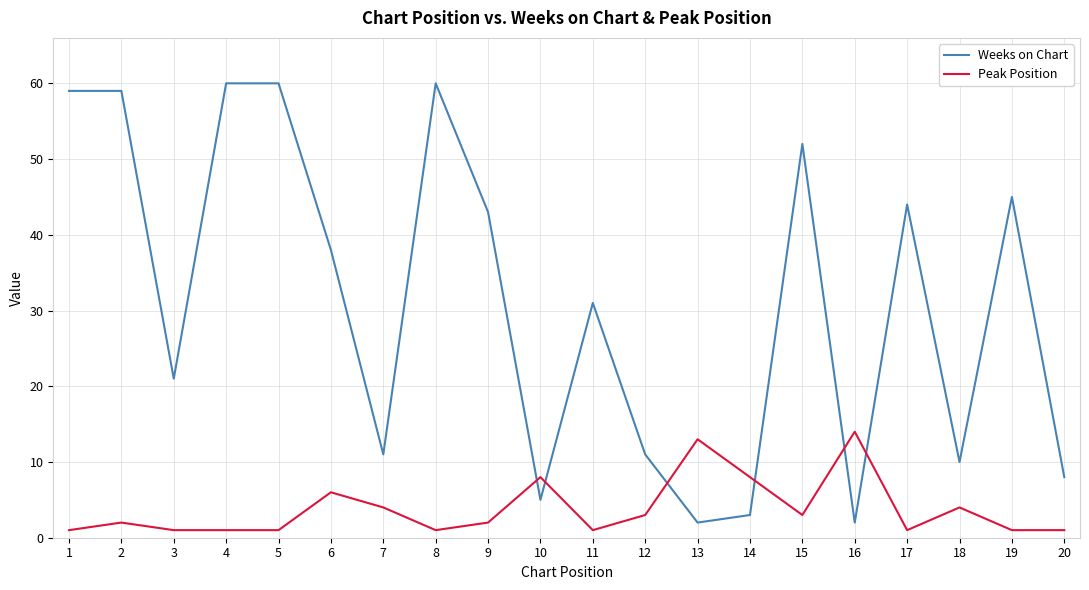

Is it true that Peak Position equals 13 at 13?

True